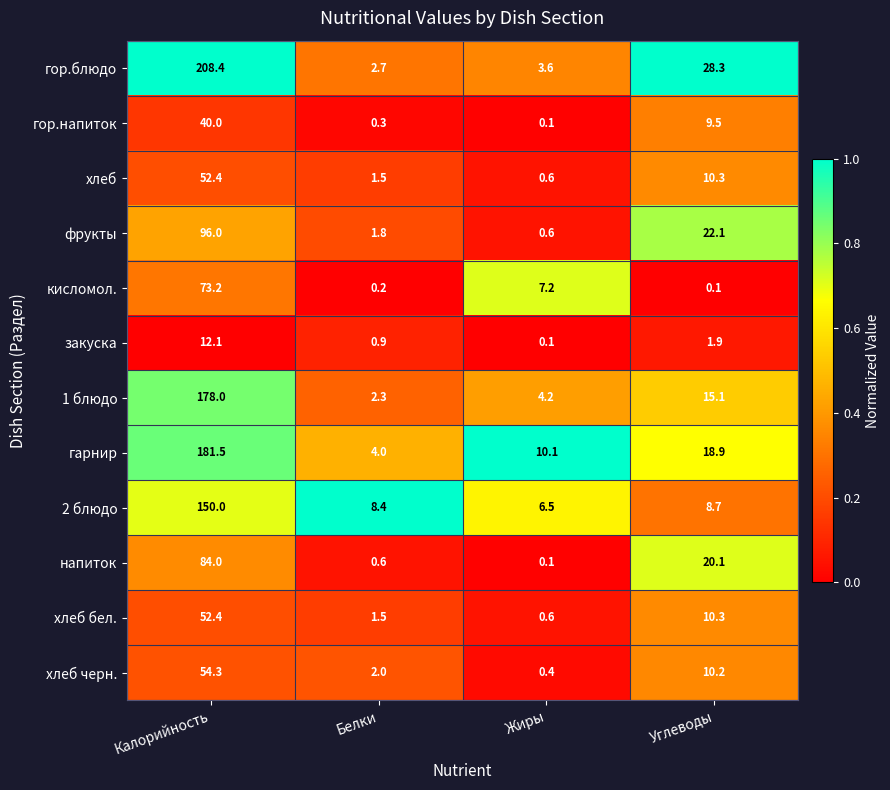

What is the average value of the напиток series?

26.2